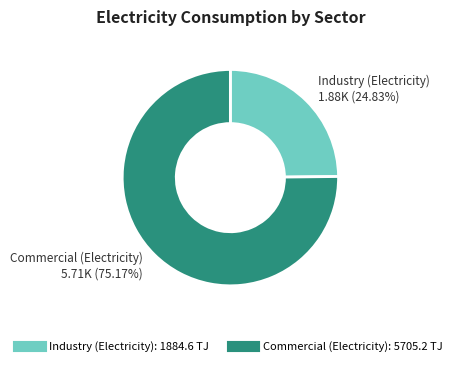

What is the ratio of the value at Industry (Electricity) to the value at Commercial (Electricity)?

0.3